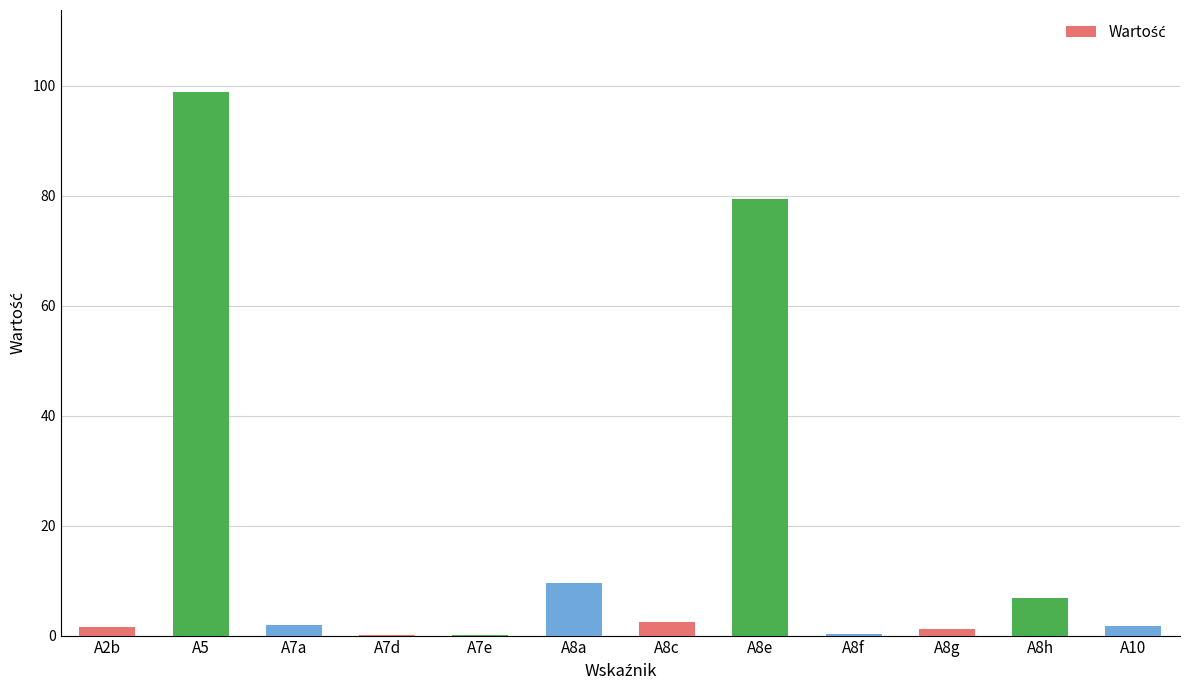

What is the maximum value shown in the chart?

98.9